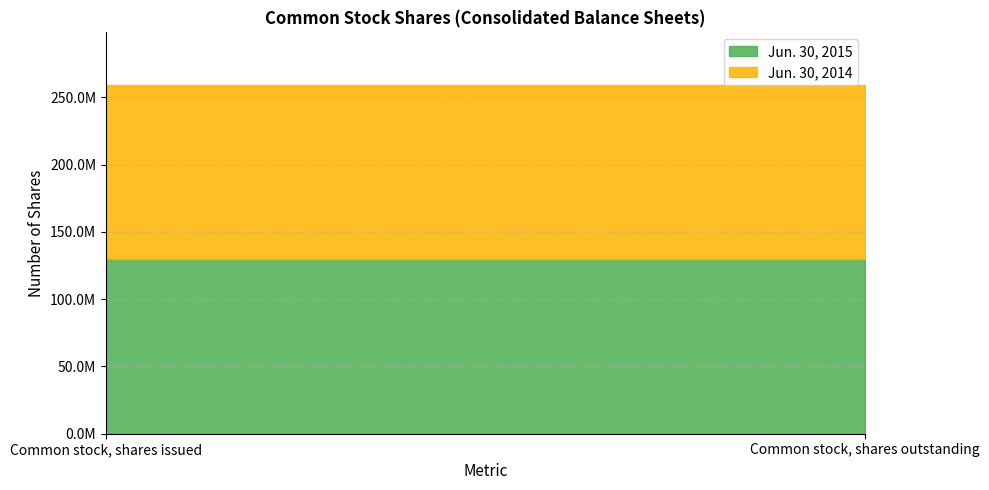

Is the value of Jun. 30, 2015 at Common stock, shares issued greater than the value of Jun. 30, 2014 at Common stock, shares issued?

Yes